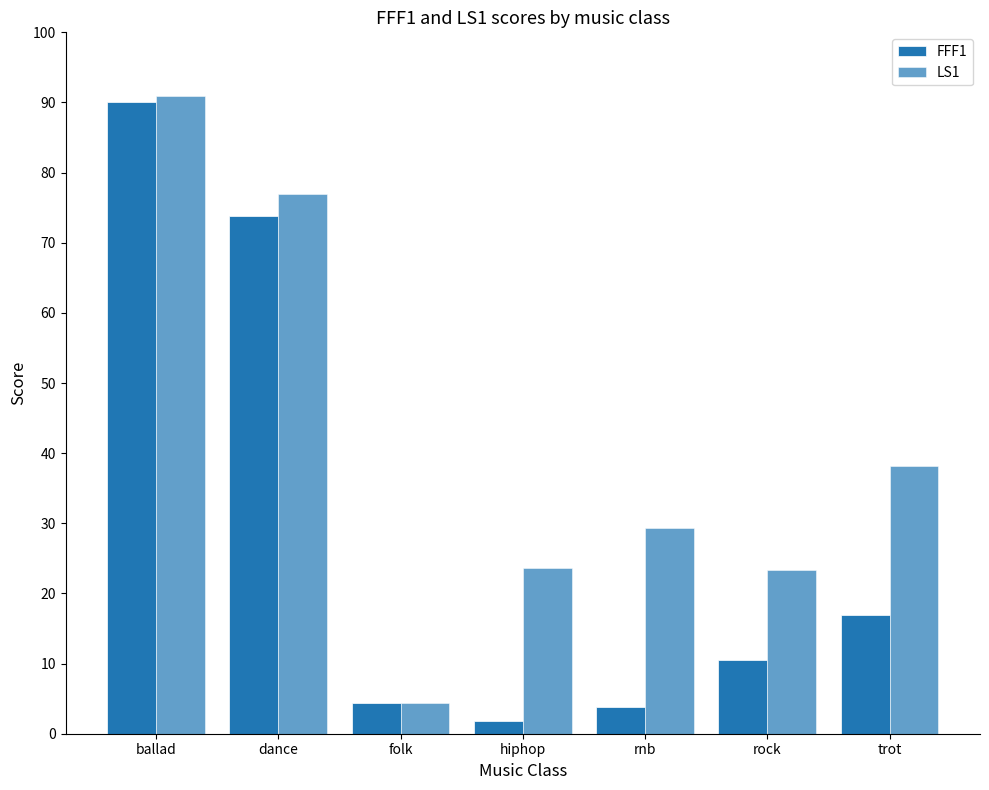

What is the difference between the highest and lowest values at rnb?

25.4